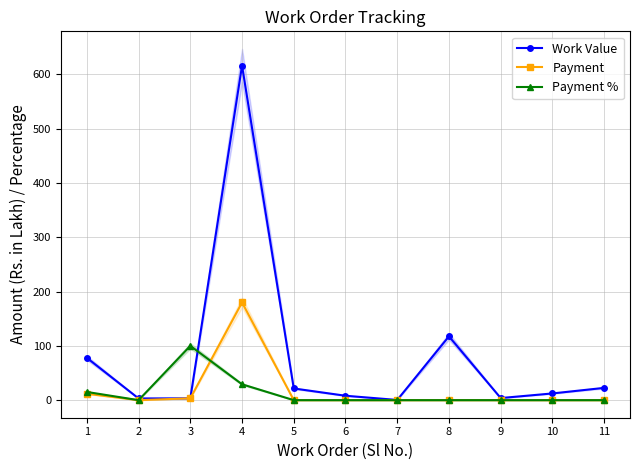

How many values in Payment % are above zero?

3